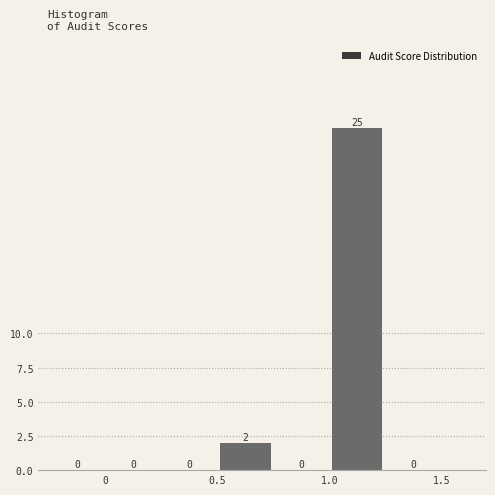

How tall is the bar that spans 0.50 to 0.75 on the x-axis?

2